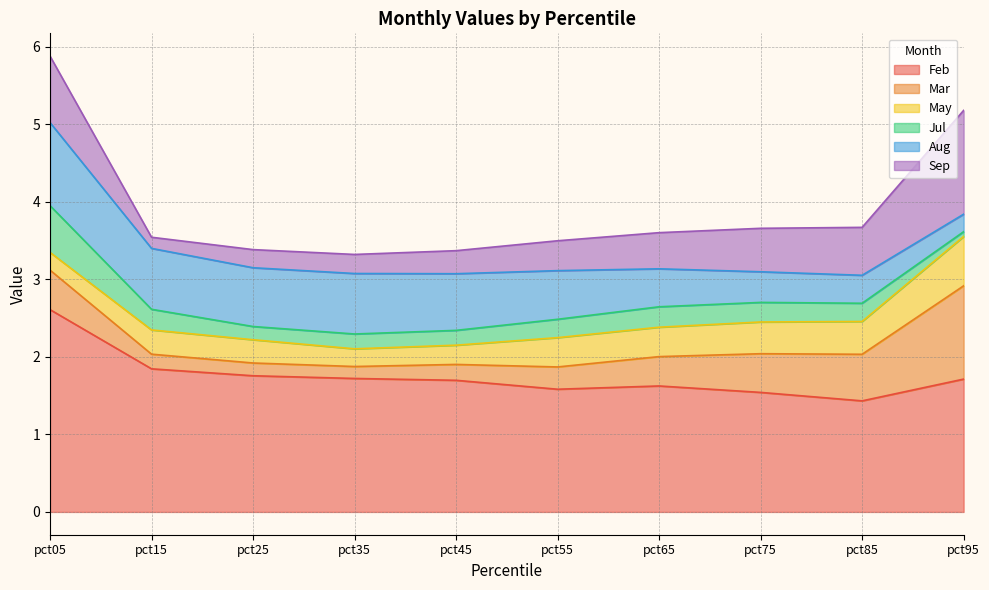

Is it true that Sep equals 0.9 at pct05?

True